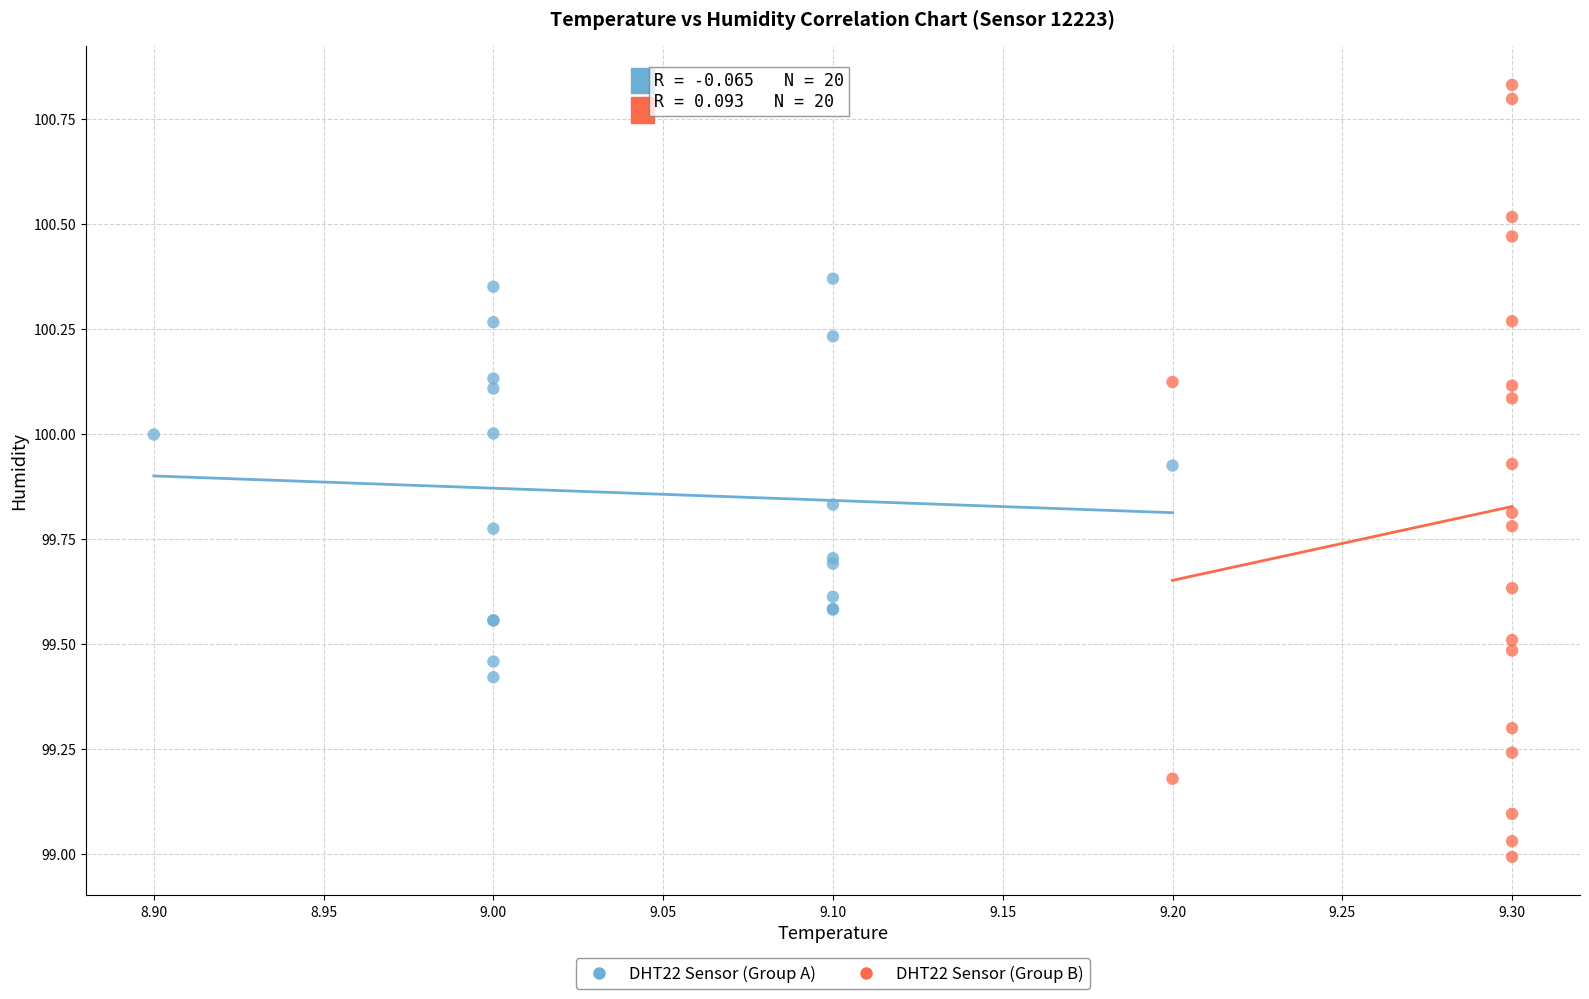

What are all the series names shown in the legend?

DHT22 Sensor (Group A), DHT22 Sensor (Group B)